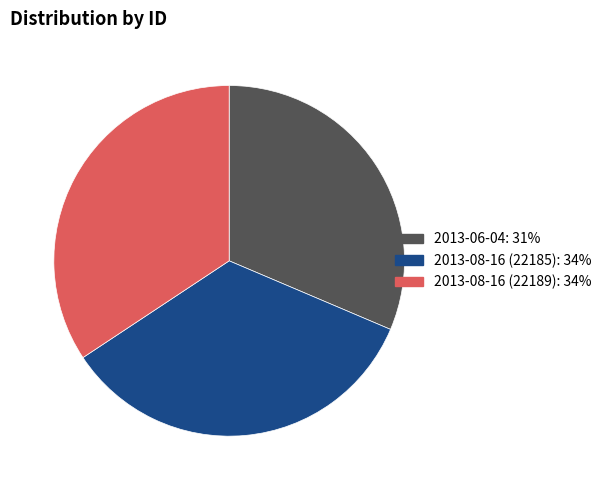

Between 2013-08-16 (22185) and 2013-06-04, which is larger?

2013-08-16 (22185)